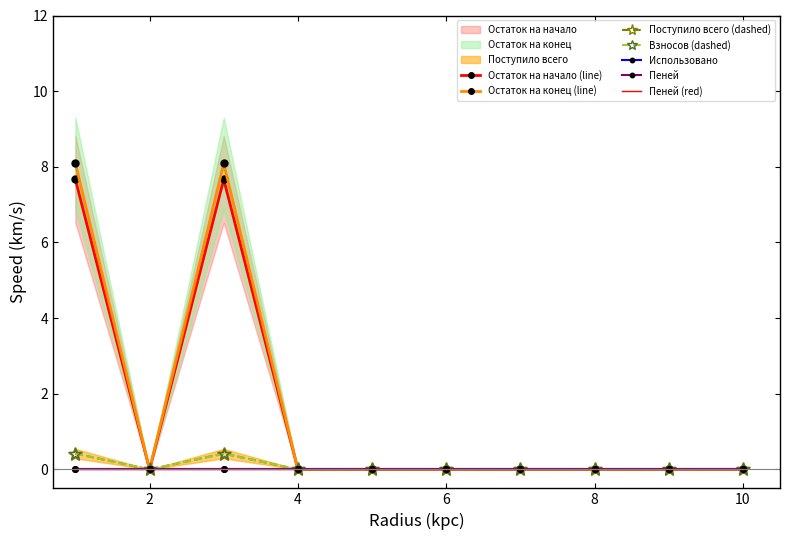

Which category has the highest value in the Остаток на конец series?

1